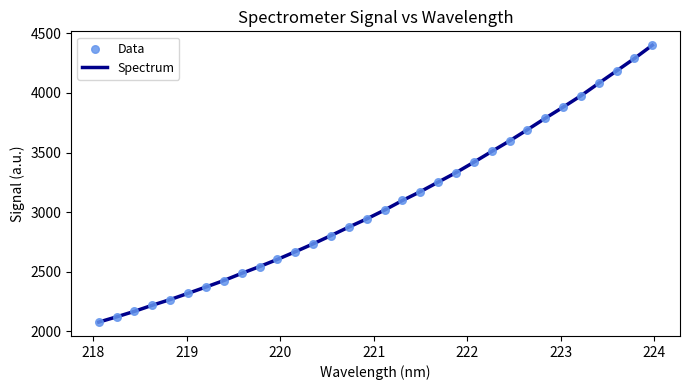

What is the minimum value shown in the chart?

2078.6